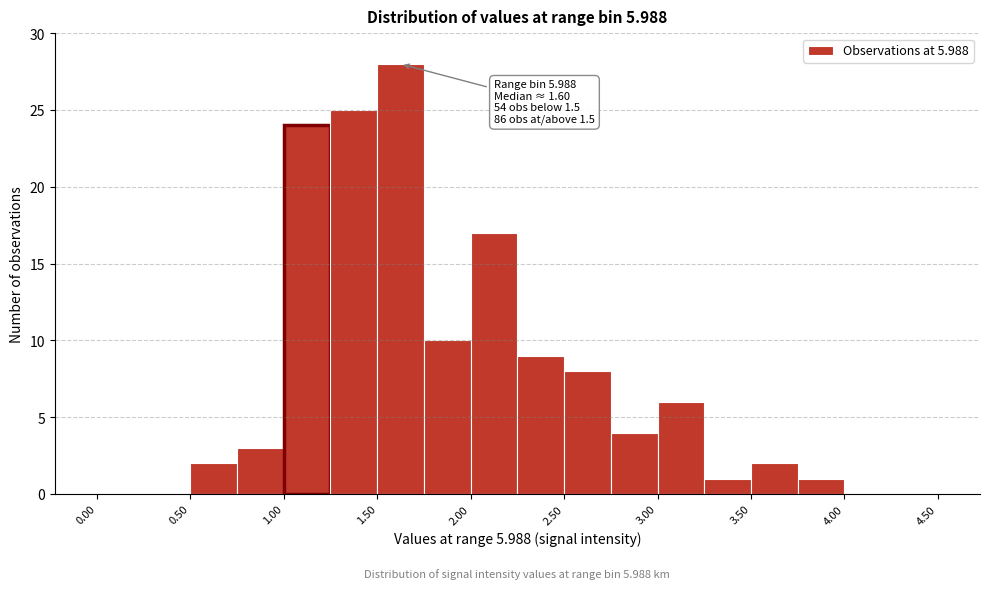

Which range on the x-axis has the tallest bar?

1.50 to 1.75